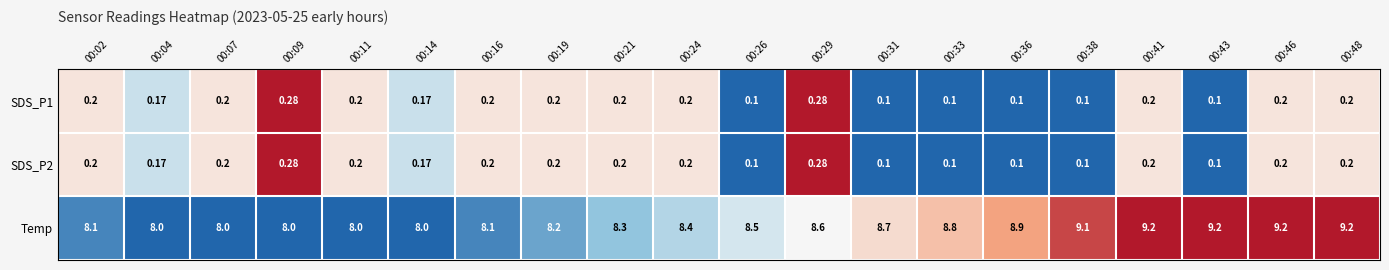

Which series has the largest range (max minus min)?

Temp